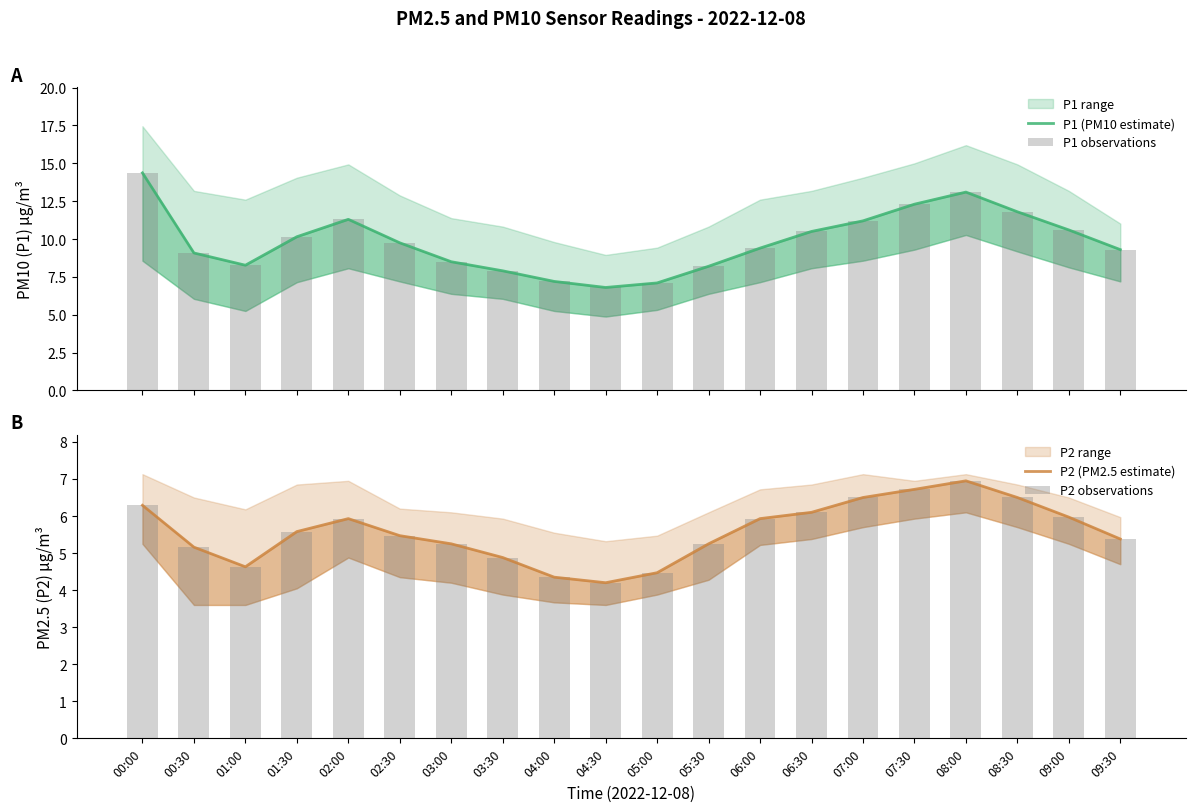

What is the value of the P2 observations bar at the 3rd from the left?

4.6